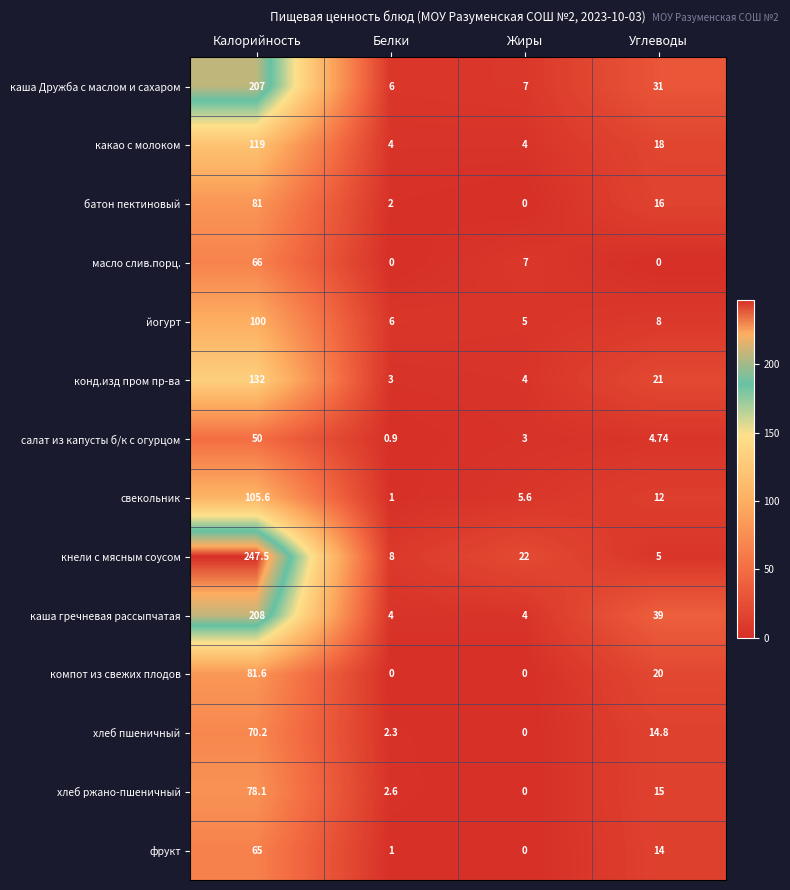

What is the maximum value shown in the chart?

247.5